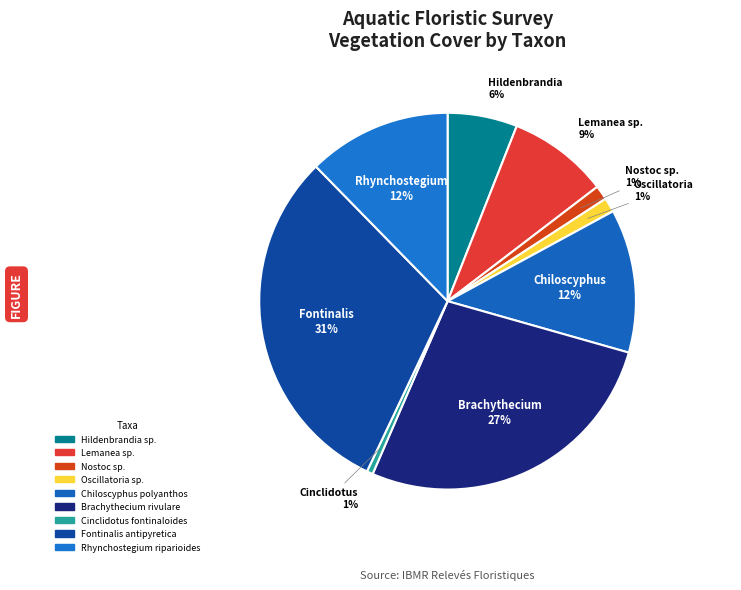

Which slice is the largest?

Fontinalis antipyretica